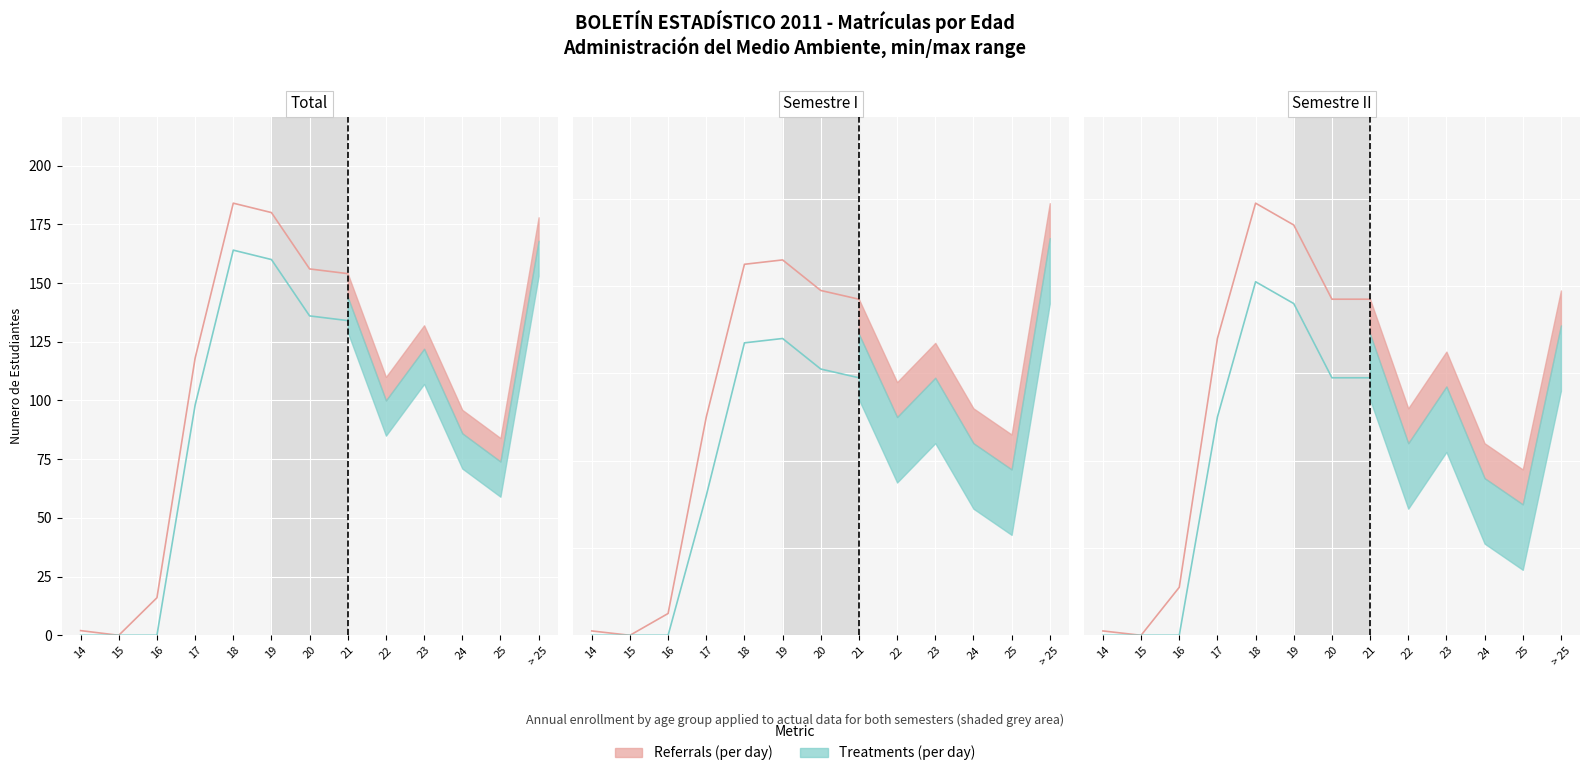

Rank the series by their maximum value, from lowest to highest.

Treatments (per day), Referrals (per day)